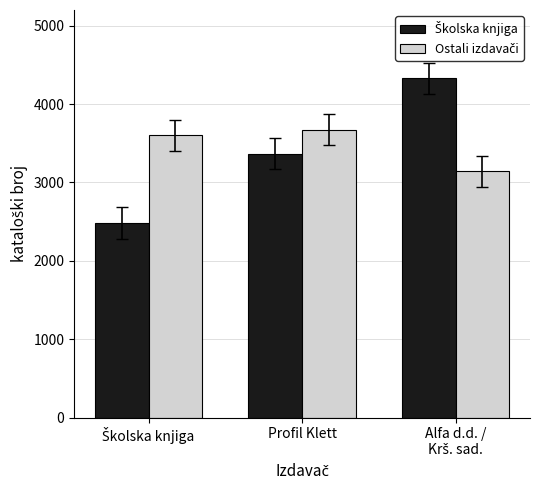

What is the minimum value shown in the chart?

2482